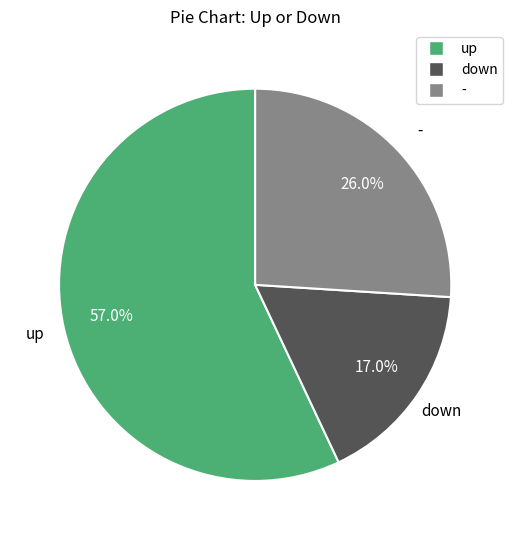

To the nearest percent, what percentage of the pie is down?

17%